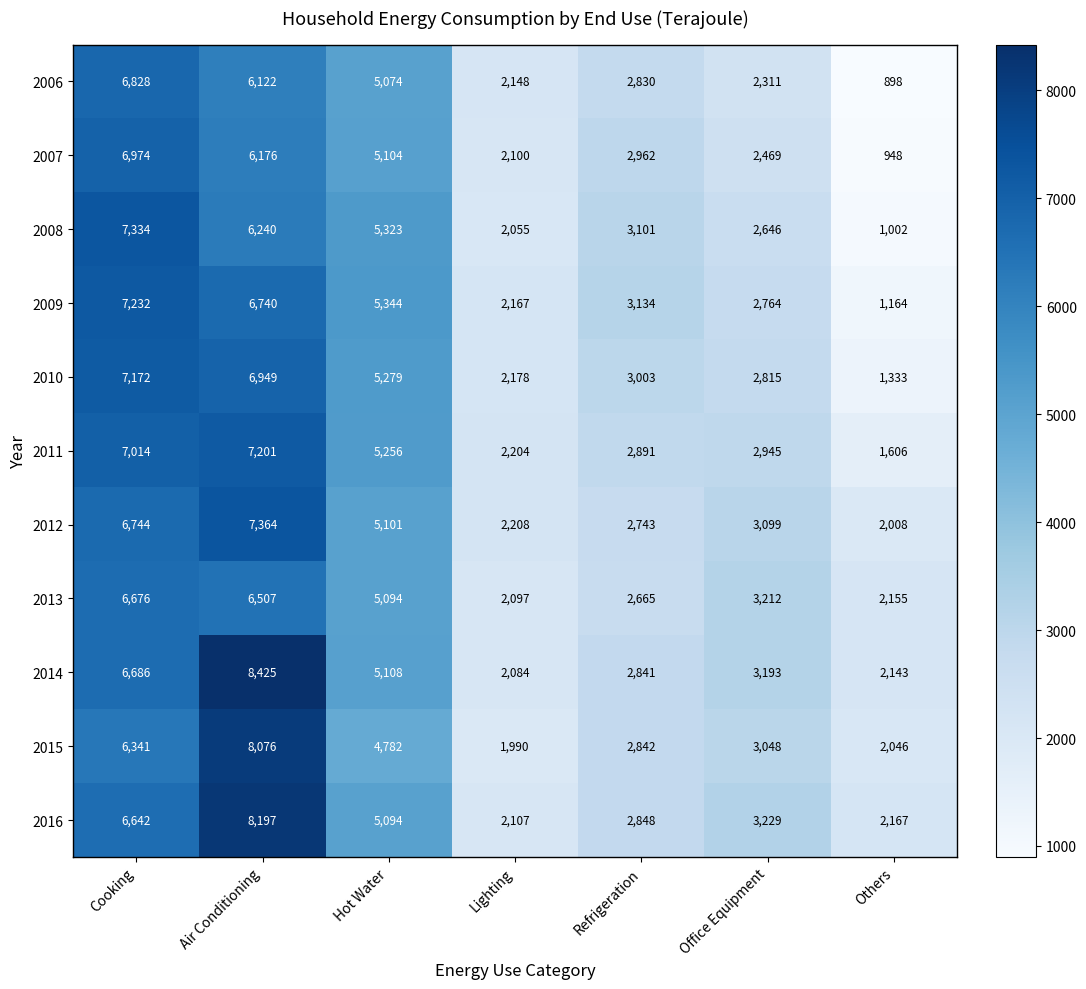

Rank the series at Cooking from highest to lowest value.

2008, 2009, 2010, 2011, 2007, 2006, 2012, 2014, 2013, 2016, 2015